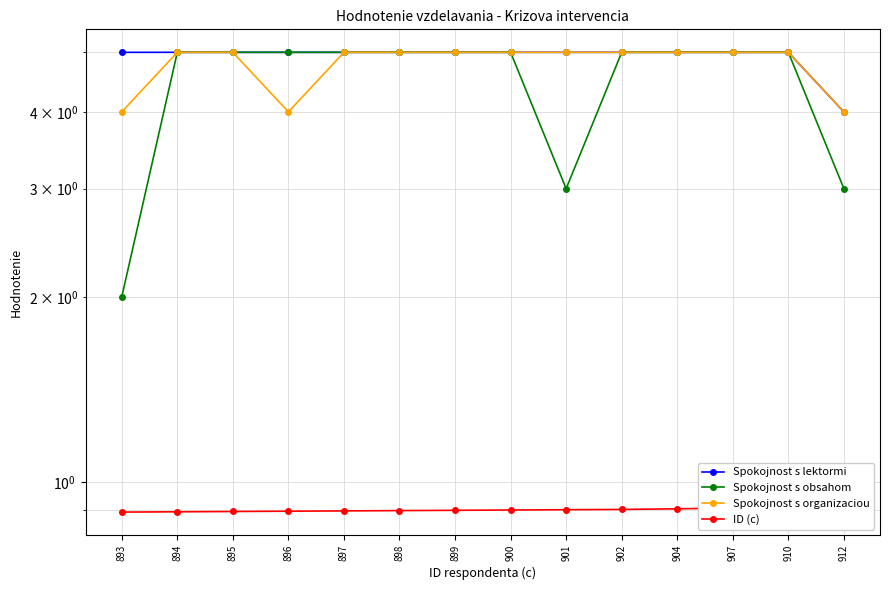

What is the sum of all Spokojnost s organizaciou values?

67.0